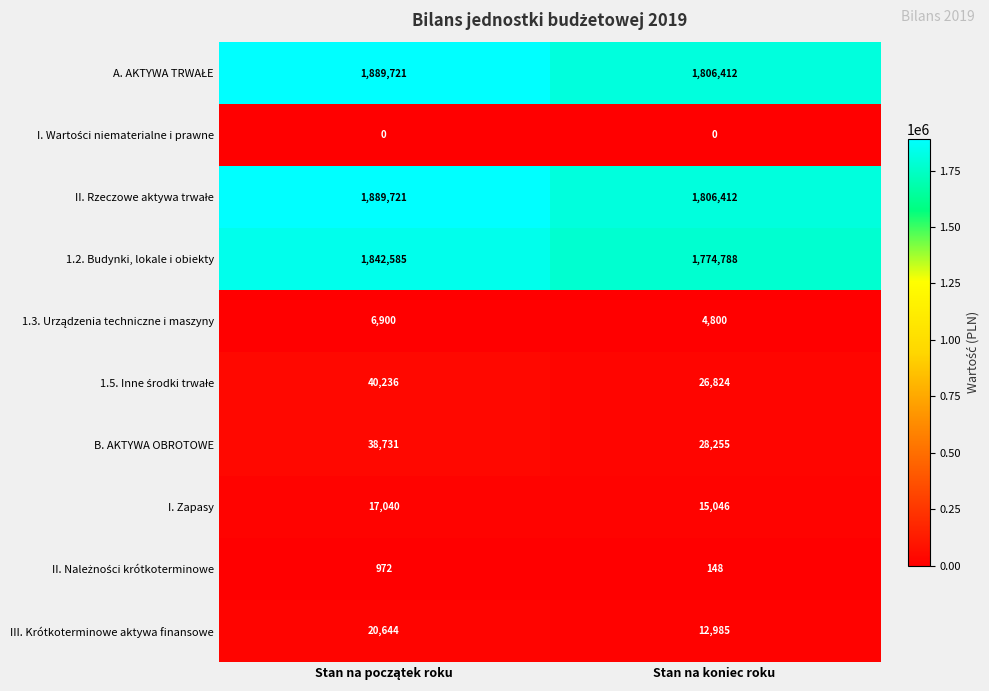

How many categories are shown in the chart?

2